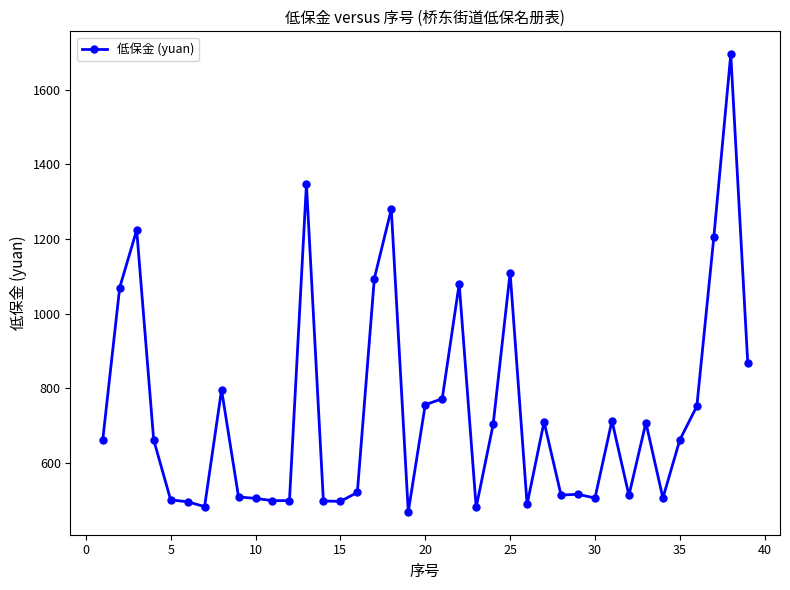

What is the minimum value shown in the chart?

469